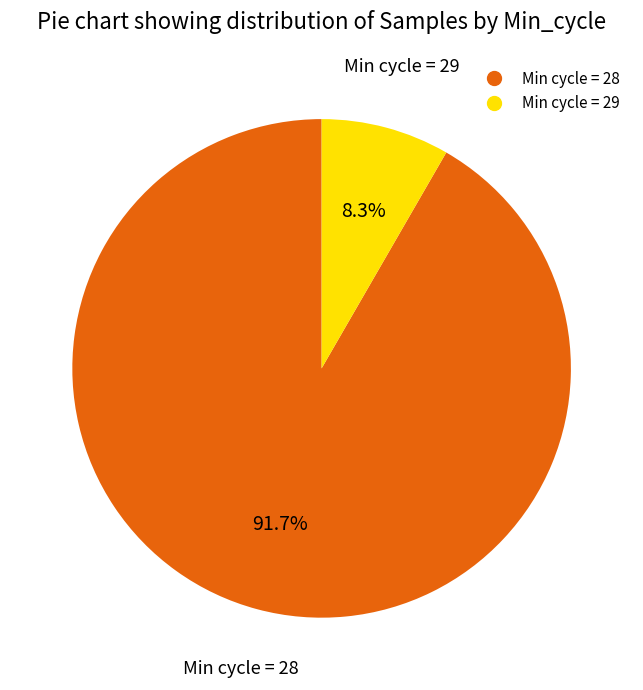

Is there a majority slice in this chart?

Yes